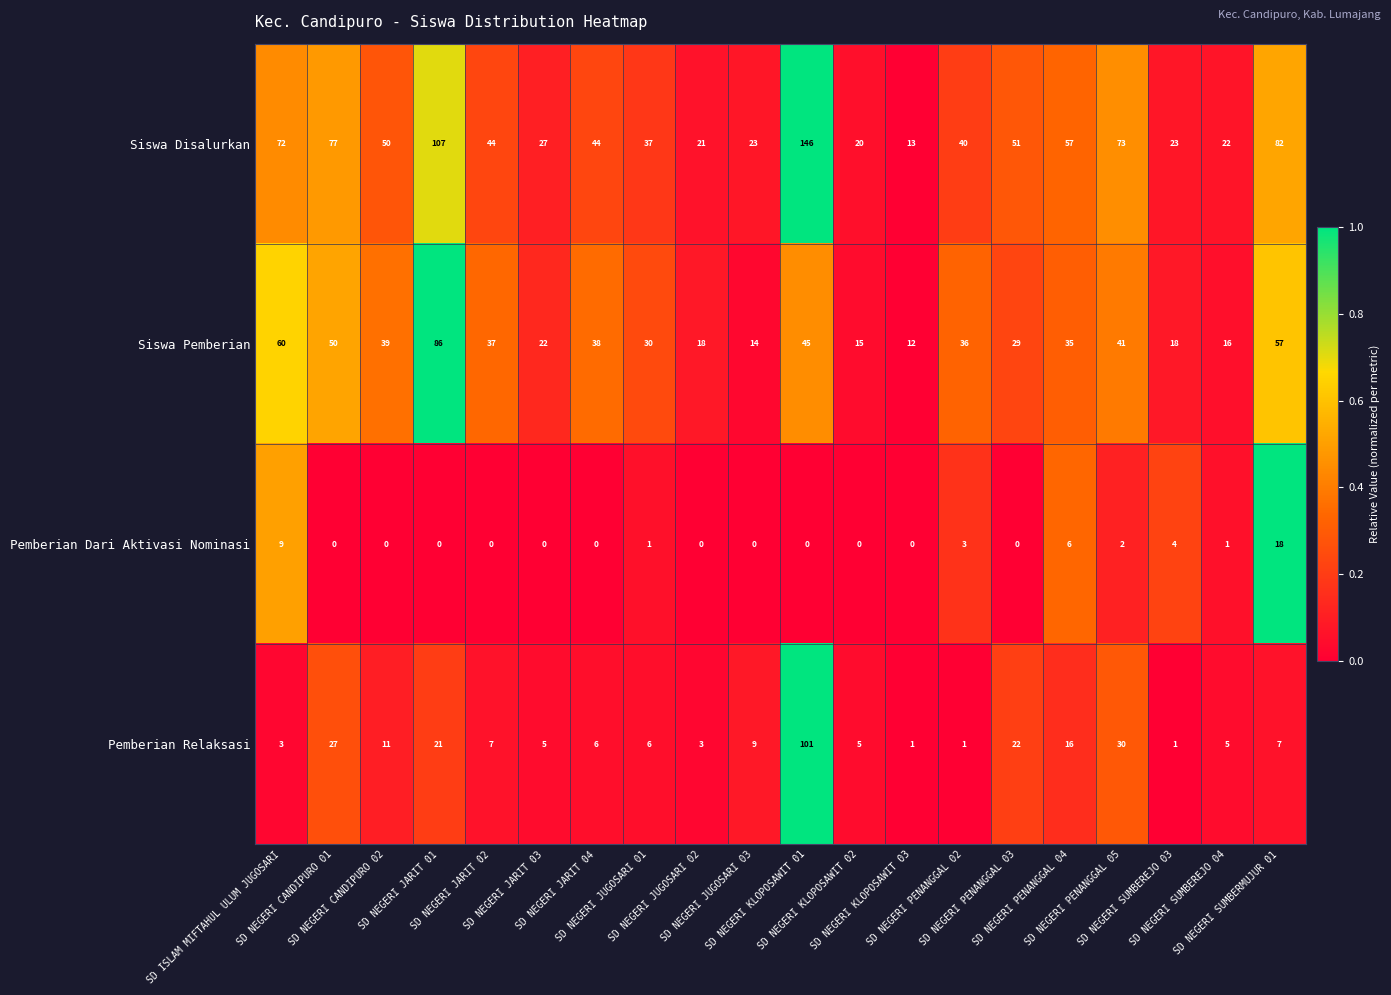

What is the greatest value displayed?

146